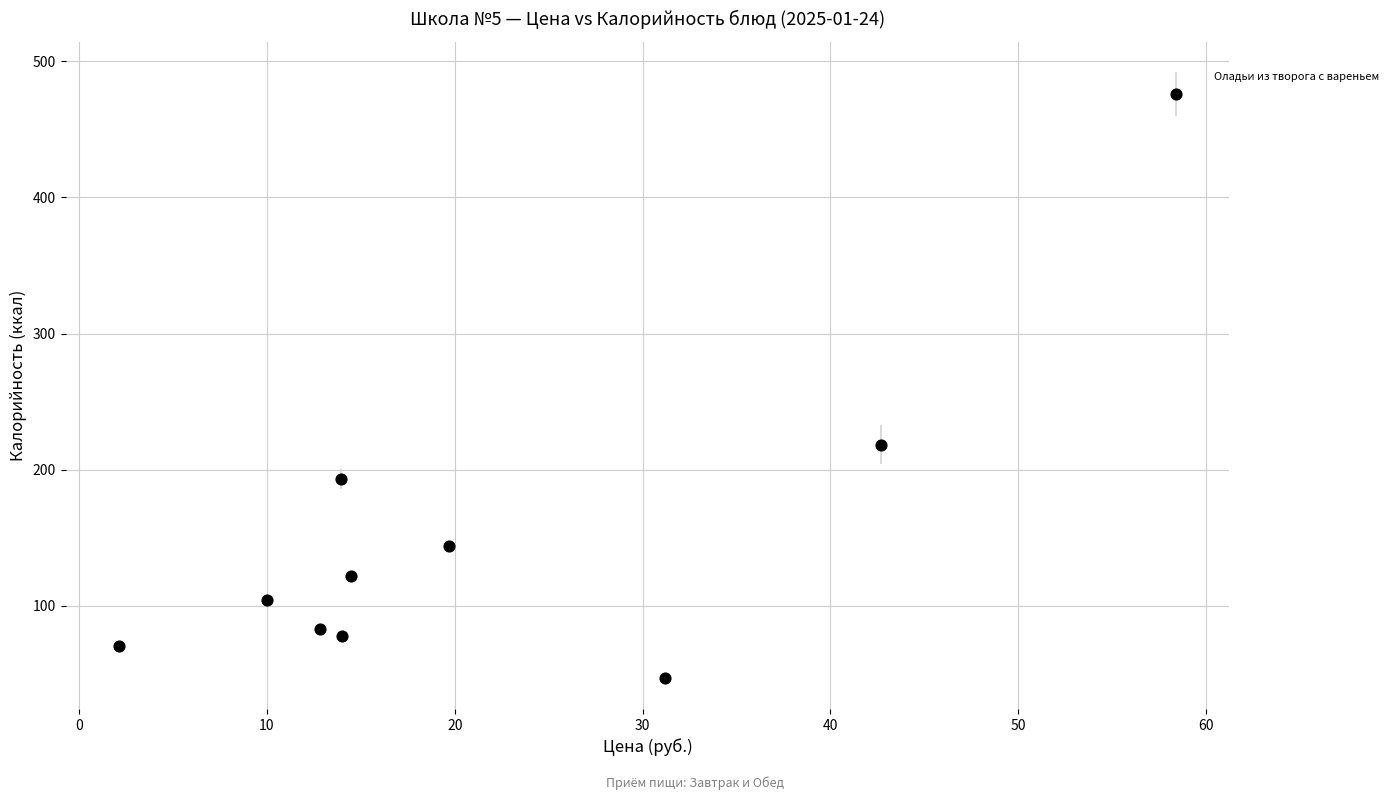

What is the average Y value?

153.7